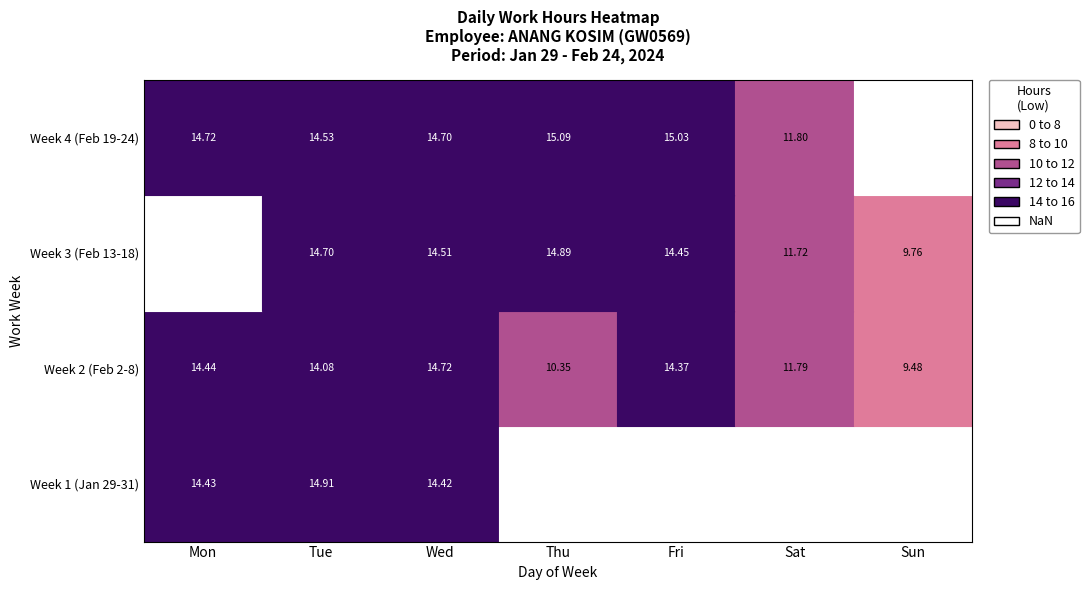

How many values exceed 14?

16